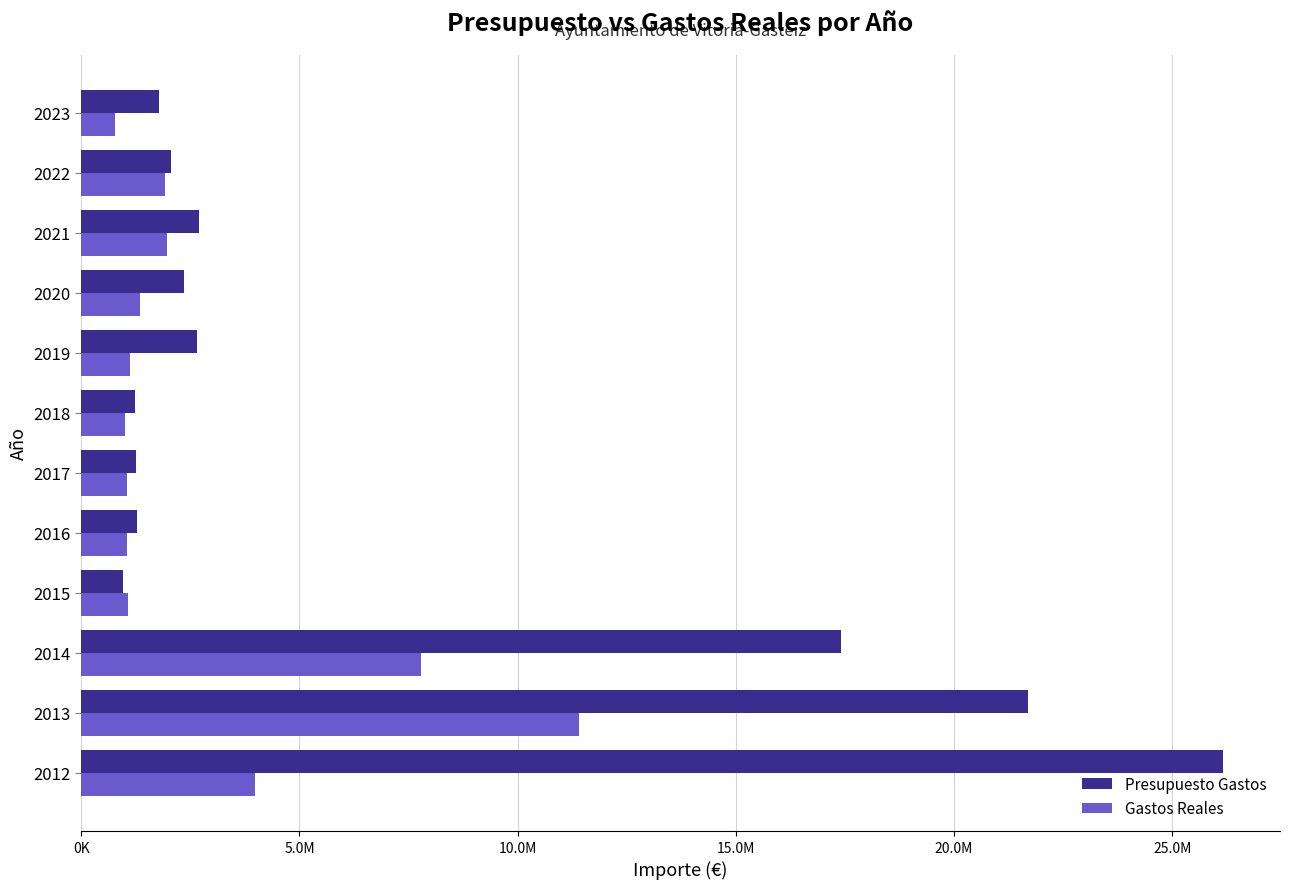

What are all the series names shown in the legend?

Presupuesto Gastos, Gastos Reales